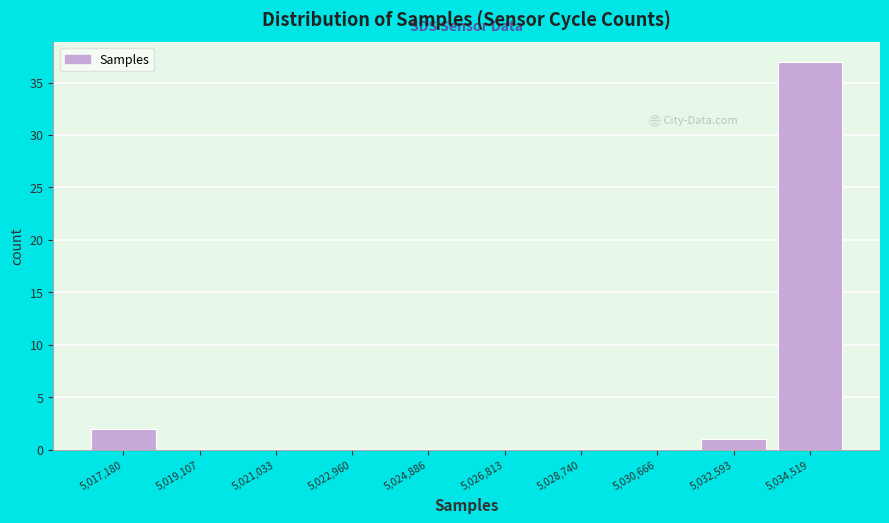

Reading left to right, list all the values displayed in this chart.

5,017,180=2	5,019,107=0	5,021,033=0	5,022,960=0	5,024,886=0	5,026,813=0	5,028,740=0	5,030,666=0	5,032,593=1	5,034,519=37